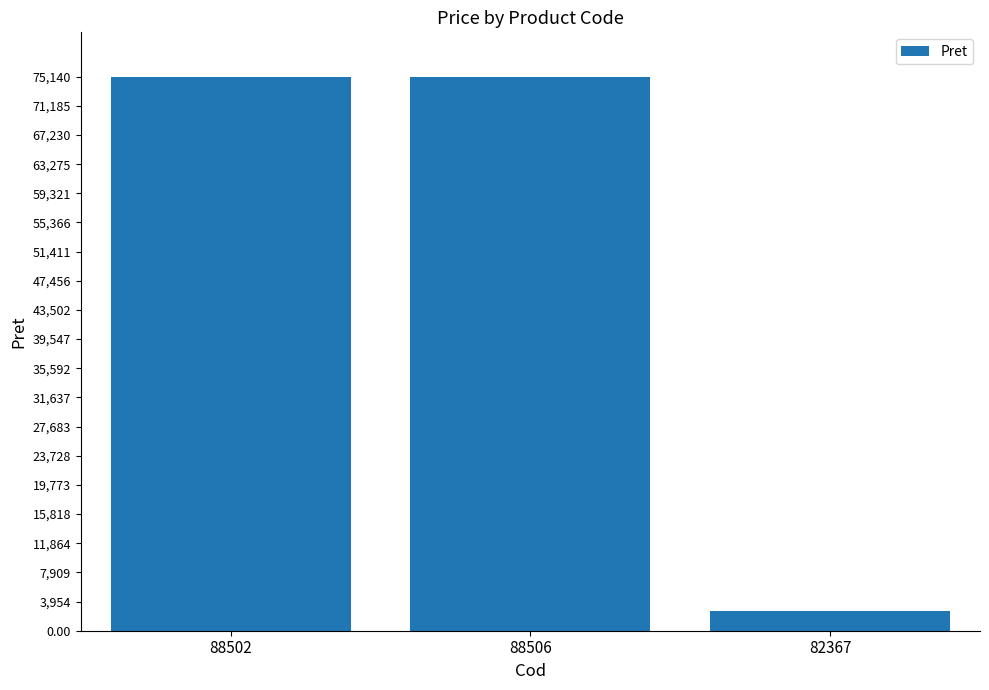

How many bars are there in total?

3